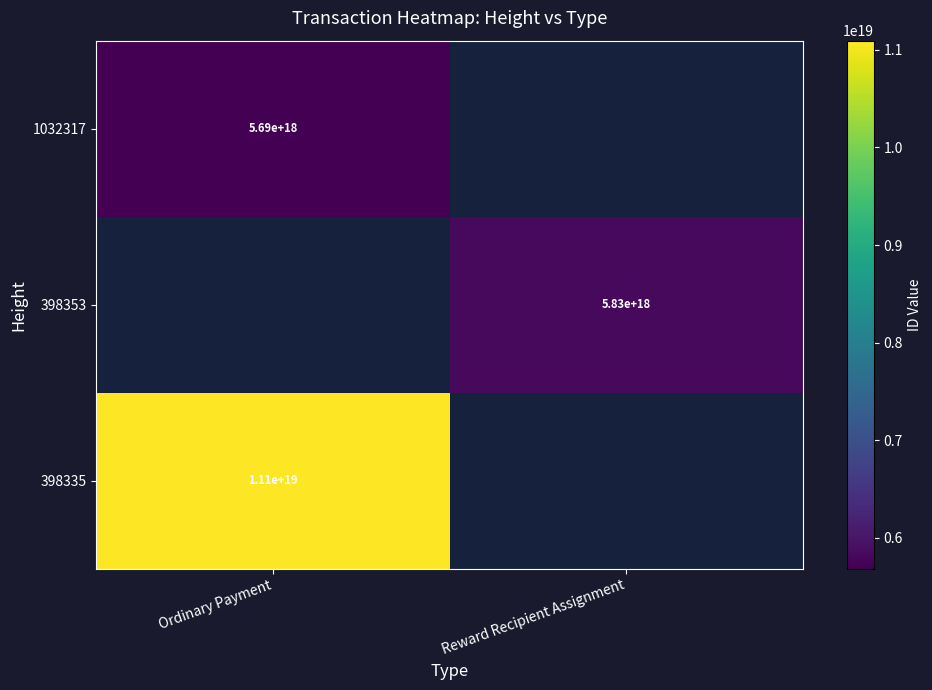

Is the value of 398353 at Reward Recipient Assignment greater than the value of 398335 at Ordinary Payment?

No